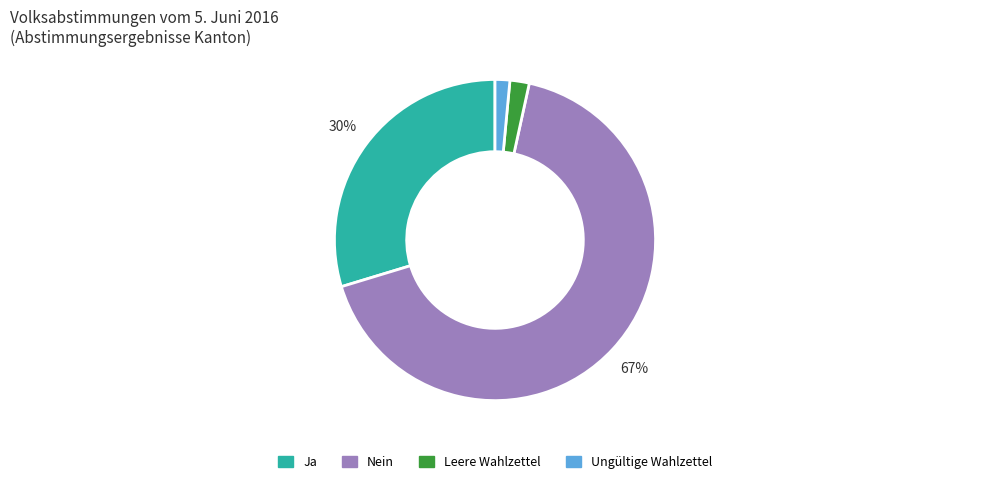

To the nearest percent, what percentage of the pie is Leere Wahlzettel?

2%